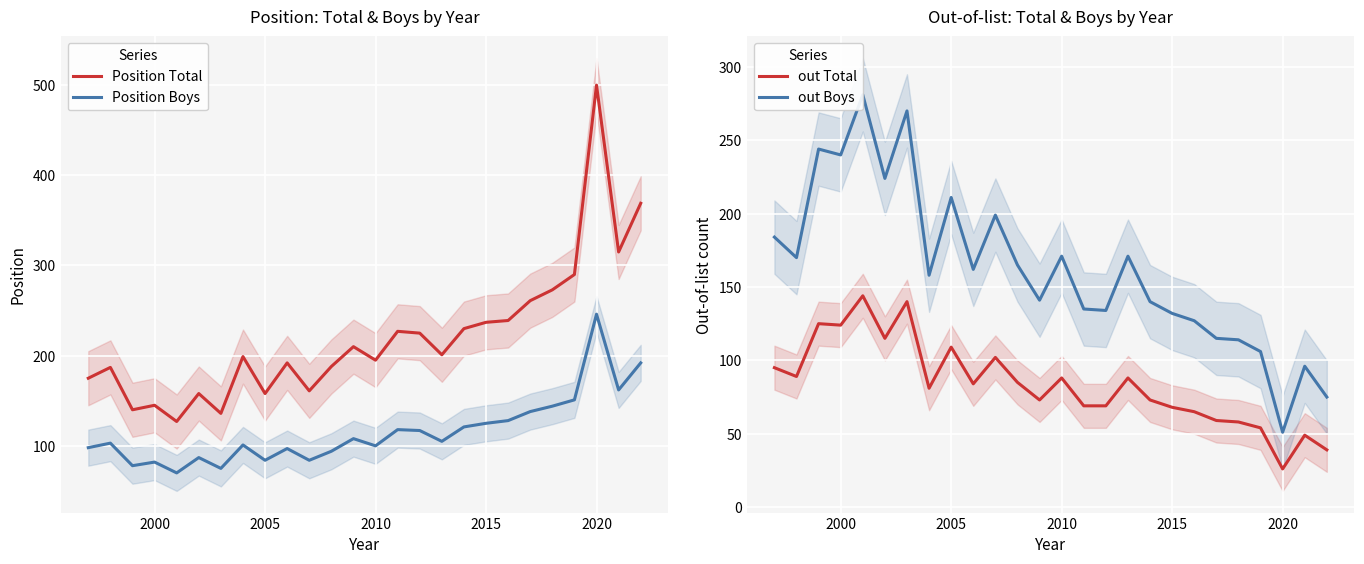

True or false: out Total and out Boys intersect in this chart.

False